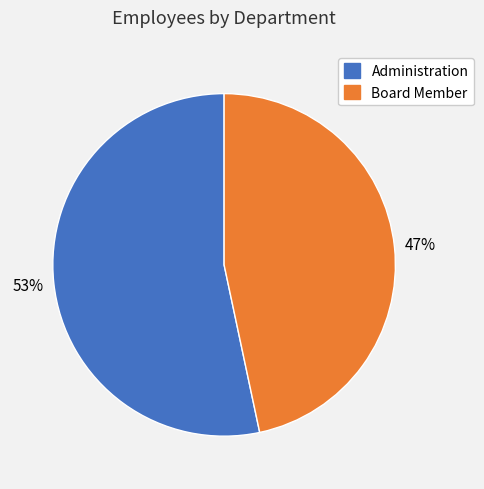

Rank the categories by value from highest to lowest.

Administration, Board Member